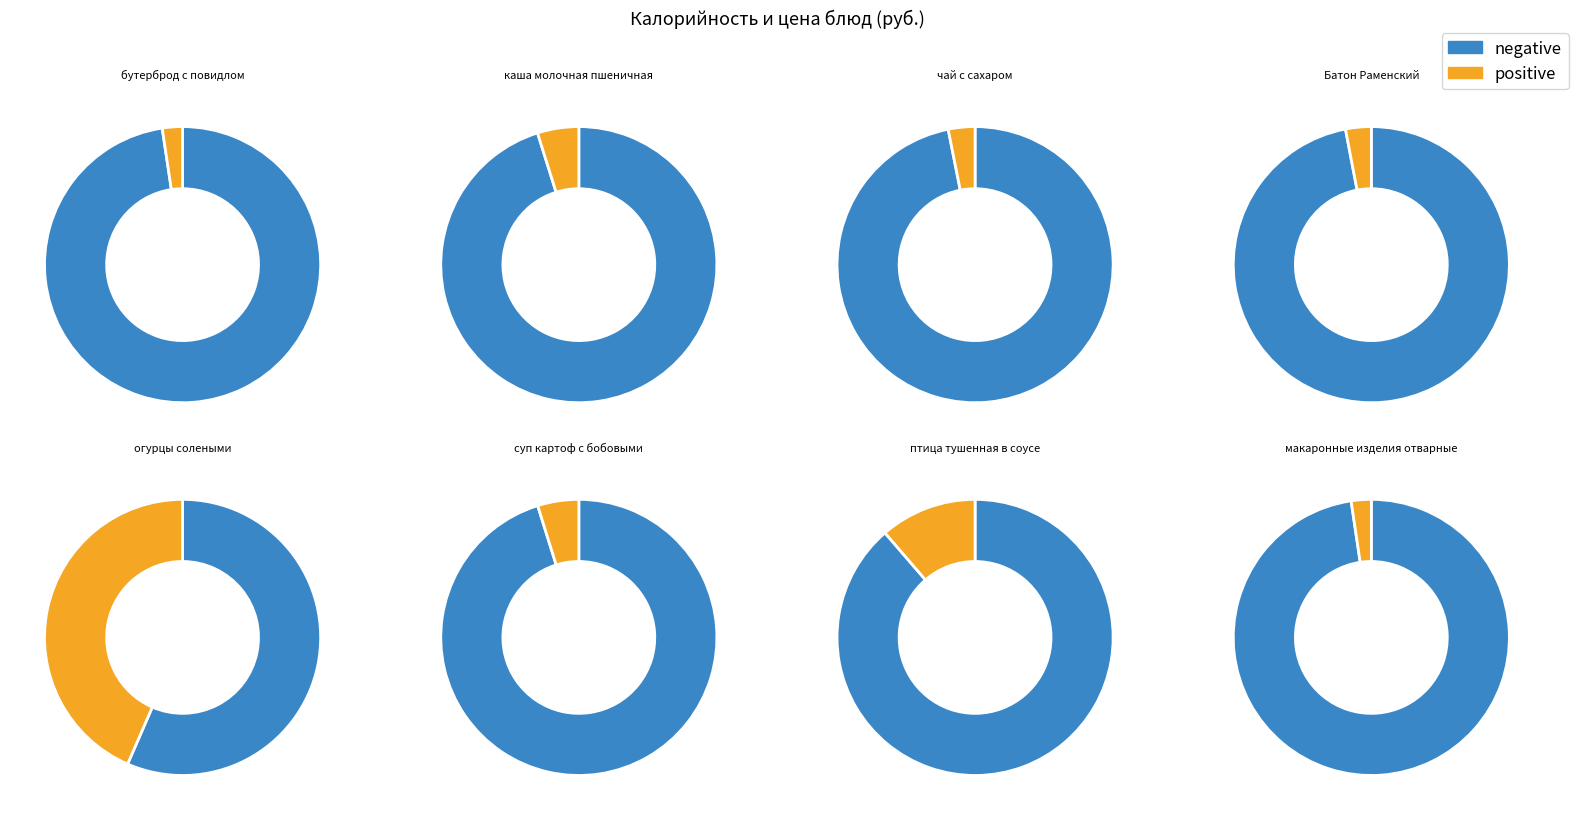

Which series has the widest spread of values?

negative